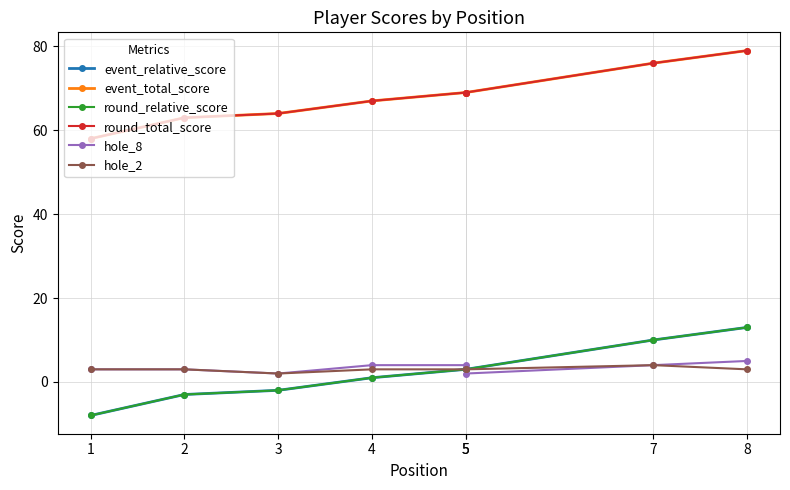

True or false: event_relative_score and hole_8 intersect in this chart.

True